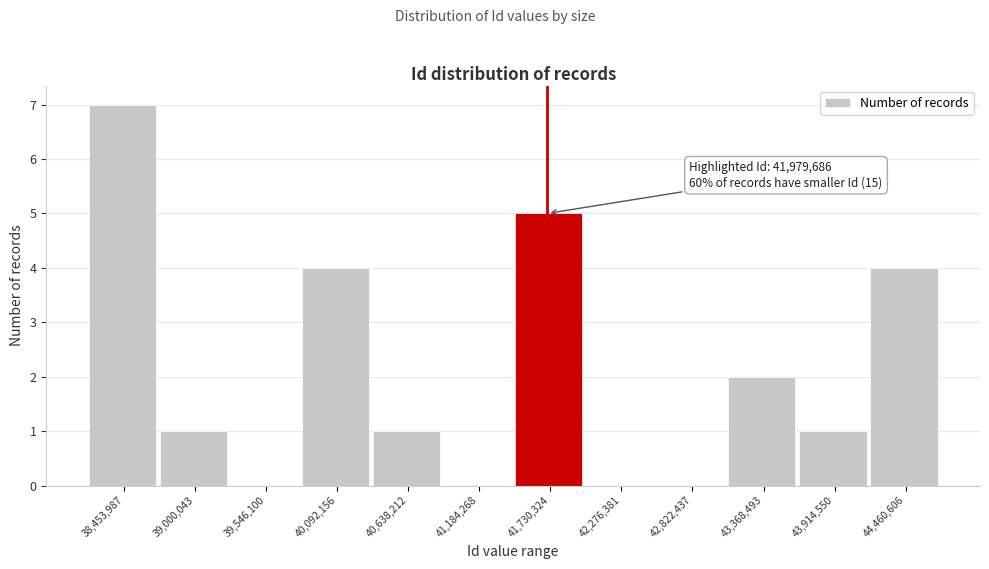

Reading right to left, extract all data points from this chart.

44,460,606=4	43,914,550=1	43,368,493=2	42,822,437=0	42,276,381=0	41,730,324=5	41,184,268=0	40,638,212=1	40,092,156=4	39,546,100=0	39,000,043=1	38,453,987=7